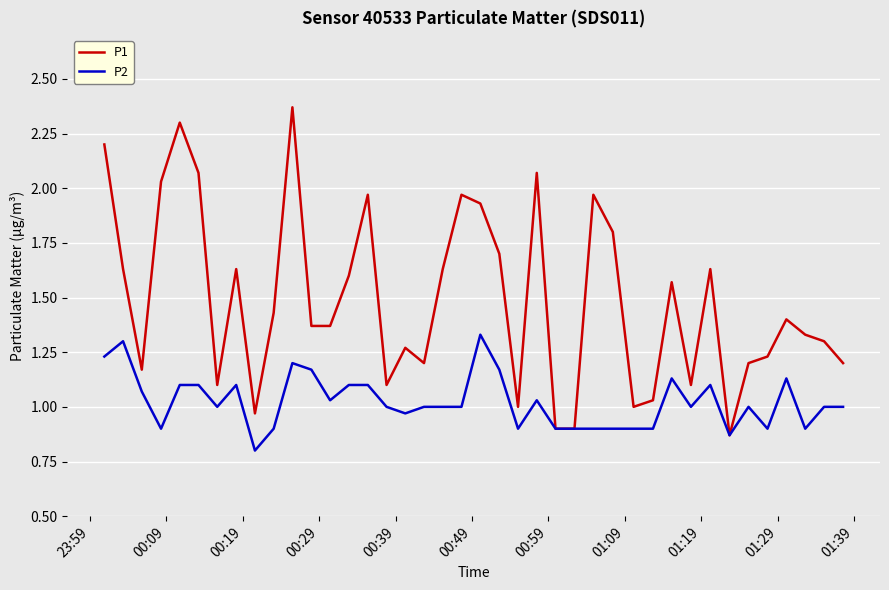

How many distinct data groups are displayed?

2